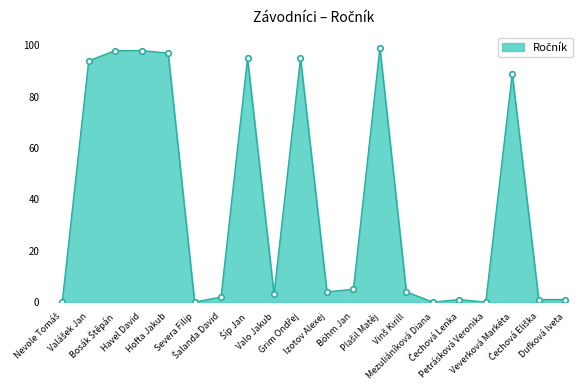

True or false: the data has more than 0 interior local peaks.

True